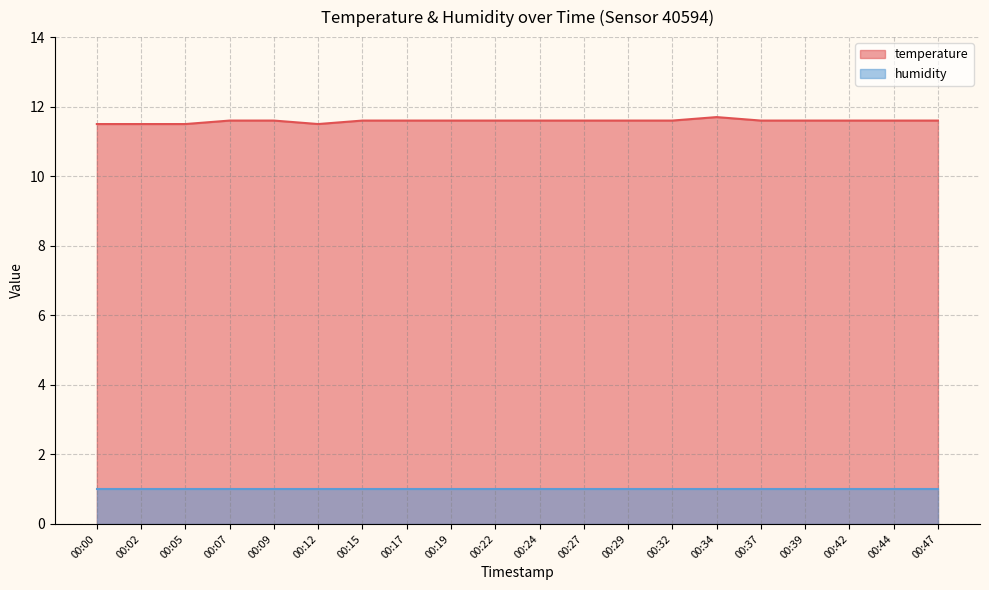

What is the value of the 1st point from the left?

11.5